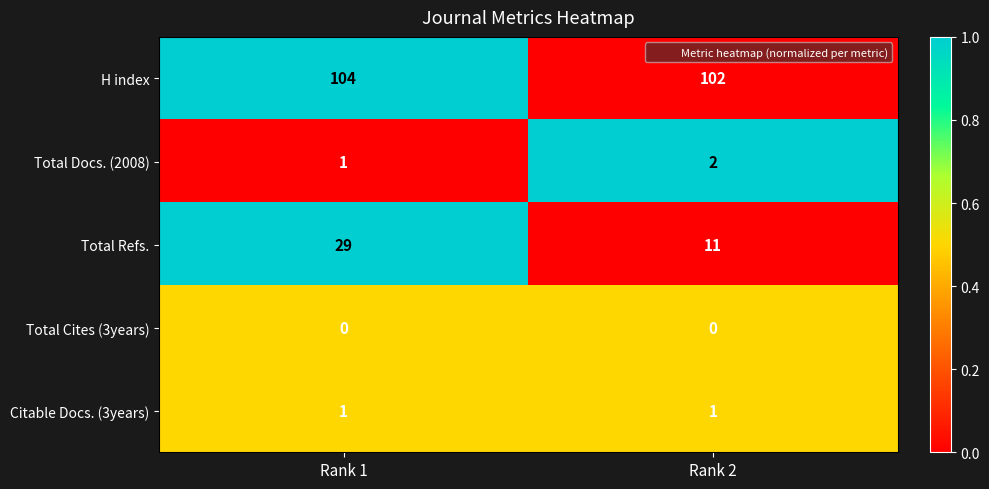

At how many categories does at least one series exceed 0?

2